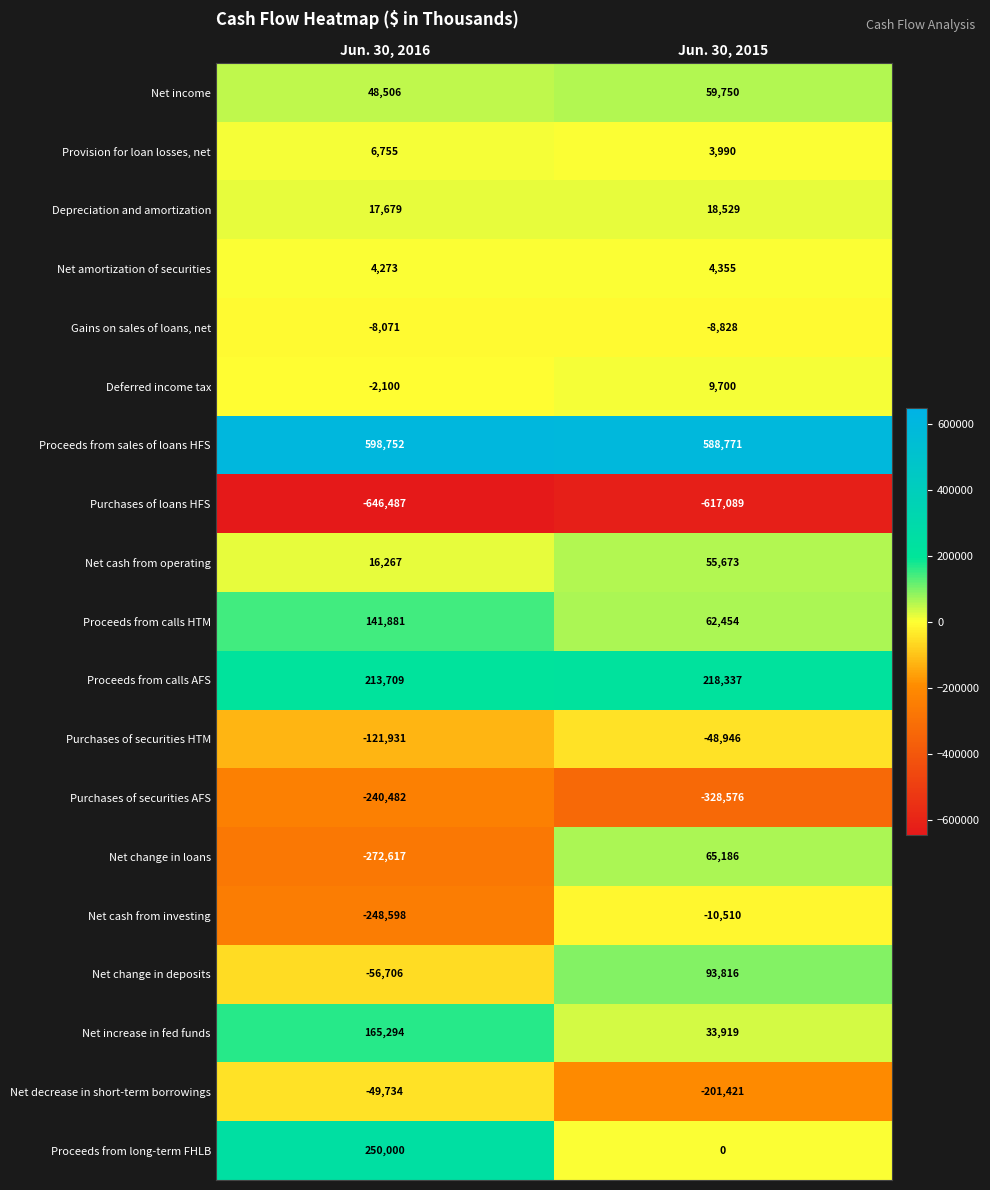

What is the minimum value shown in the chart?

-646487